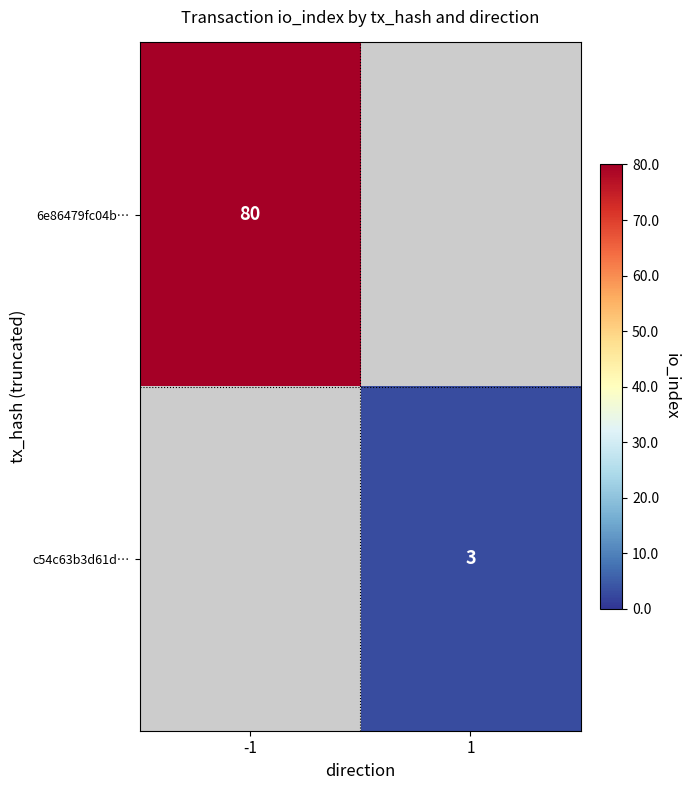

Is the value of 6e86479fc04b… at -1 greater than the value of c54c63b3d61d… at 1?

Yes